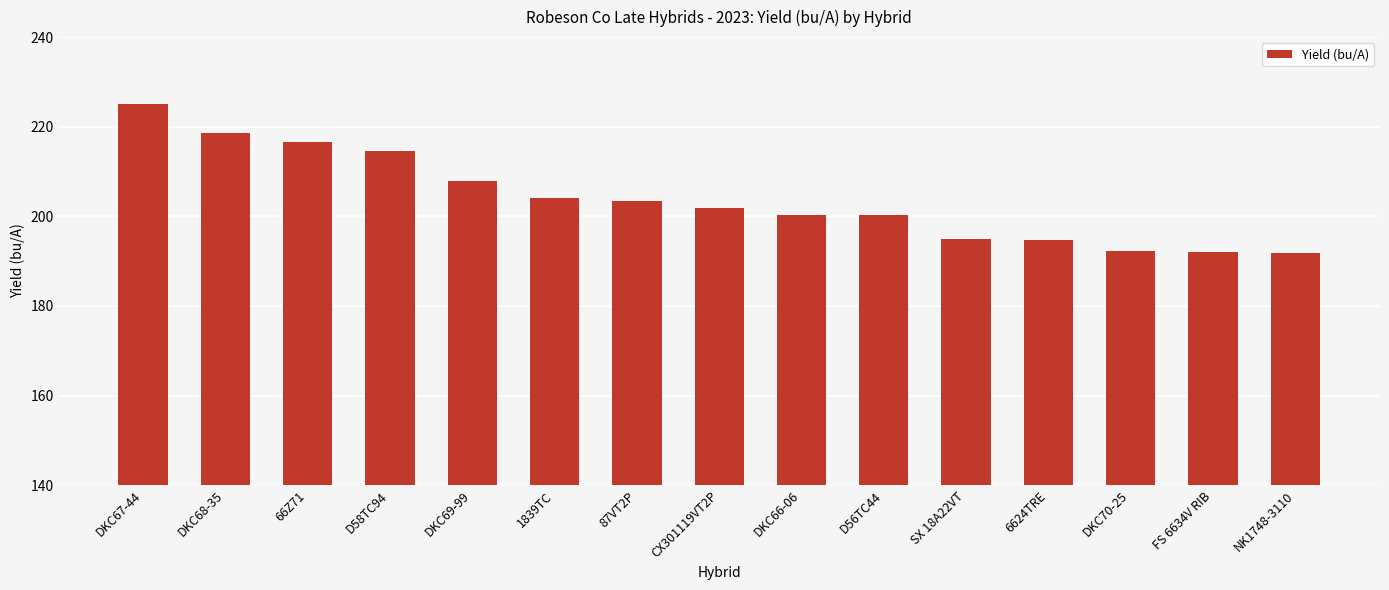

What is the label of the 15th bar from the right?

DKC67-44